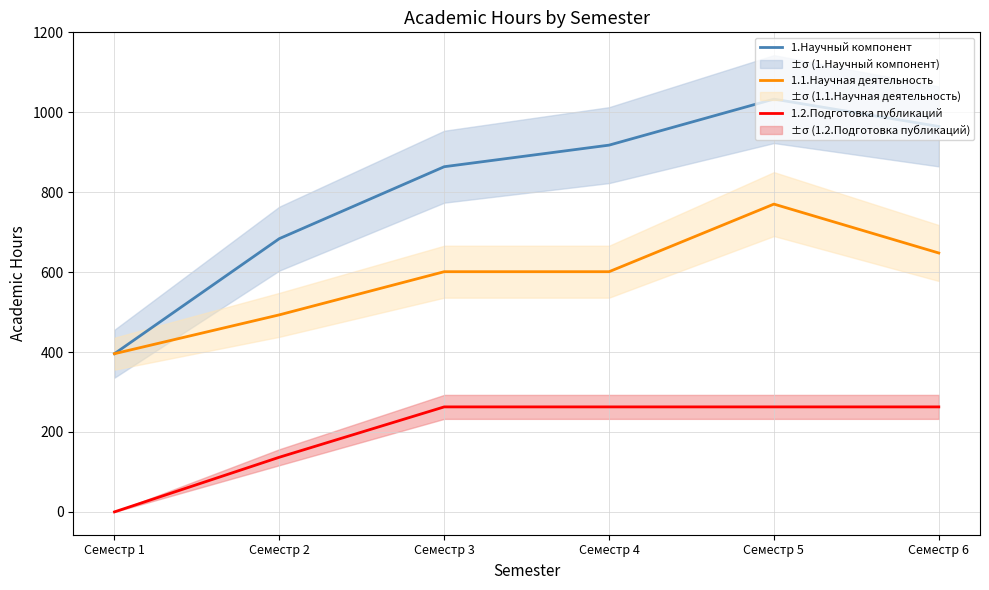

What is the average value of the 1.2.Подготовка публикаций series?

198.0